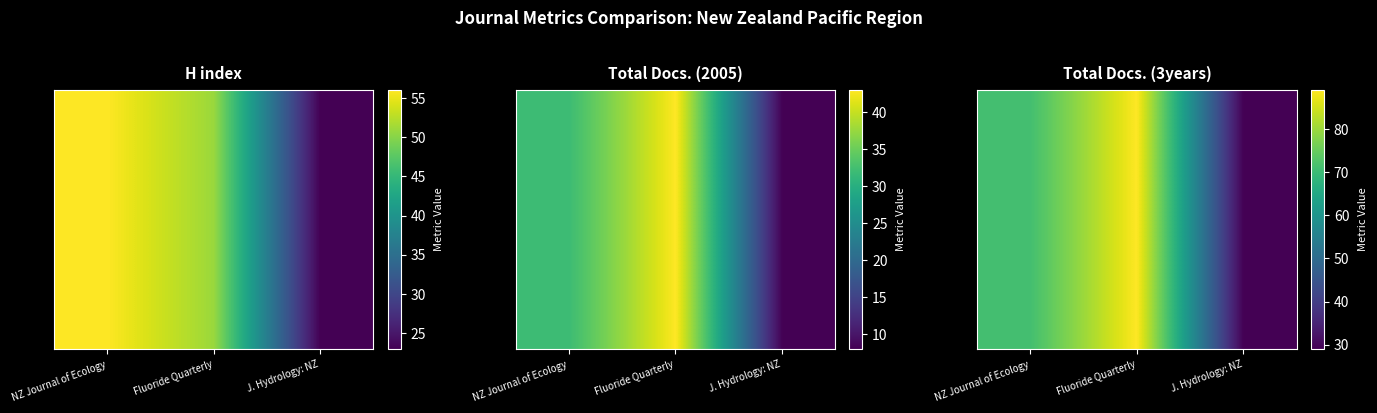

True or false: the data shows 71 at NZ Journal of Ecology.

True